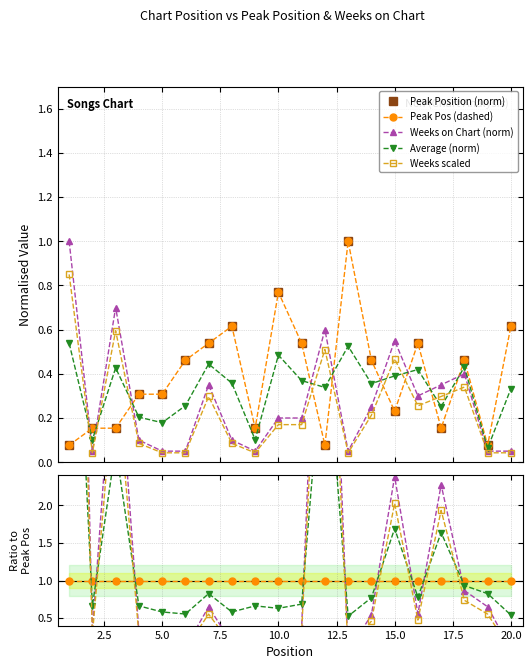

What is the maximum value shown in the chart?

1.0